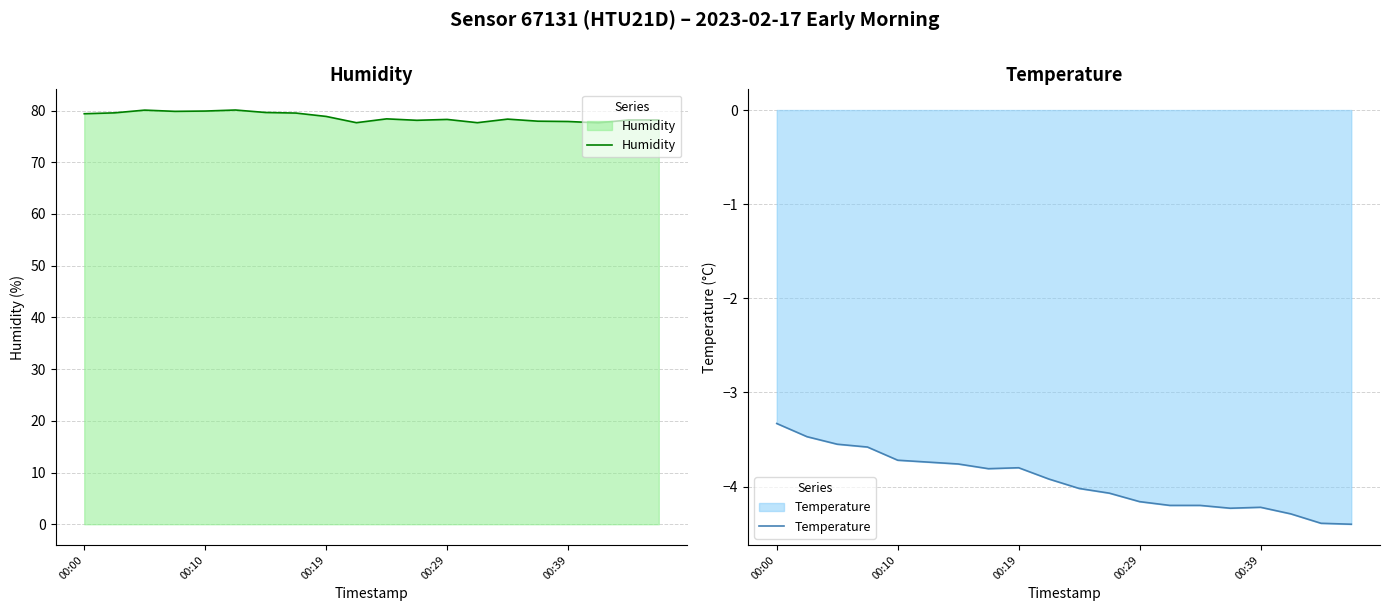

True or false: Humidity and Temperature intersect in this chart.

False